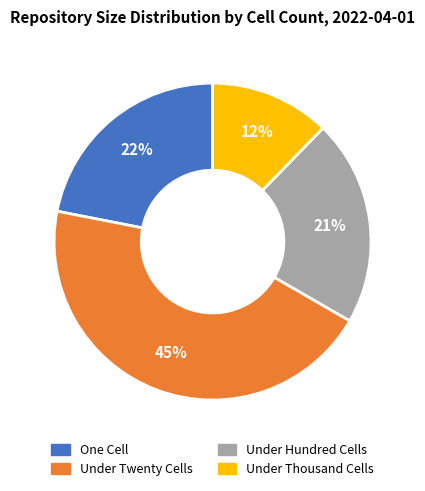

How many segments does this pie chart have?

4